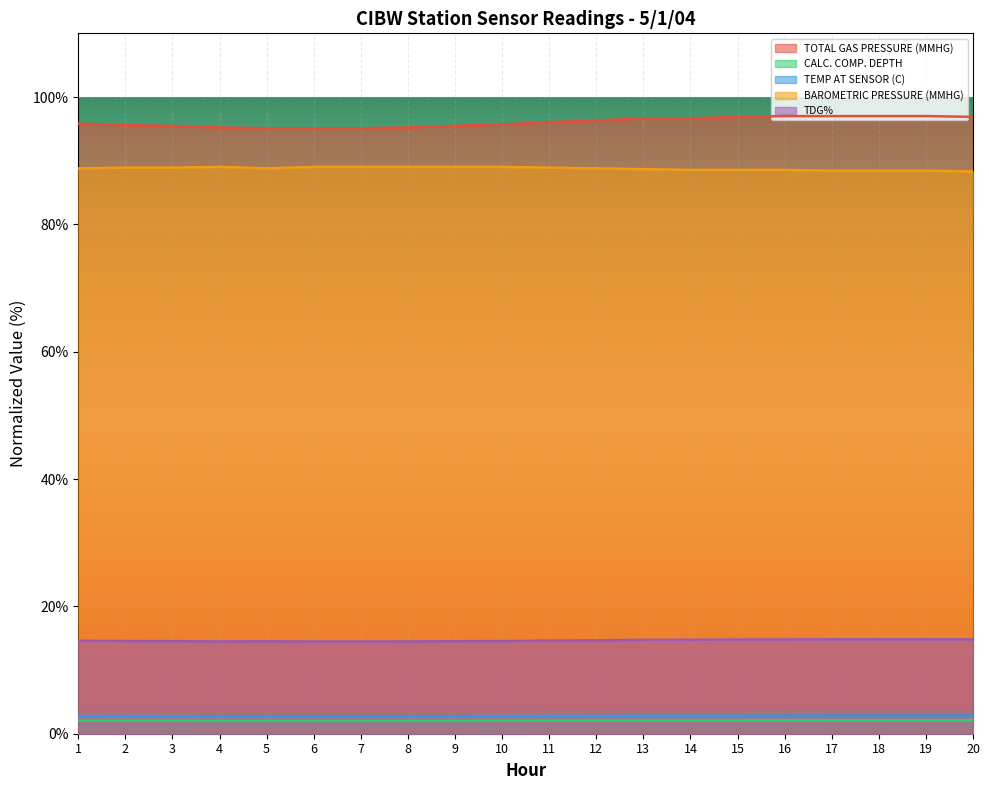

How many lines are shown in the chart?

5